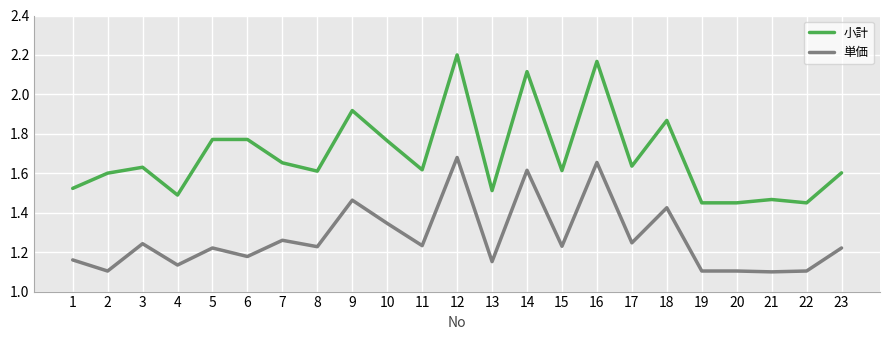

Where is the first local minimum for 小計?

4